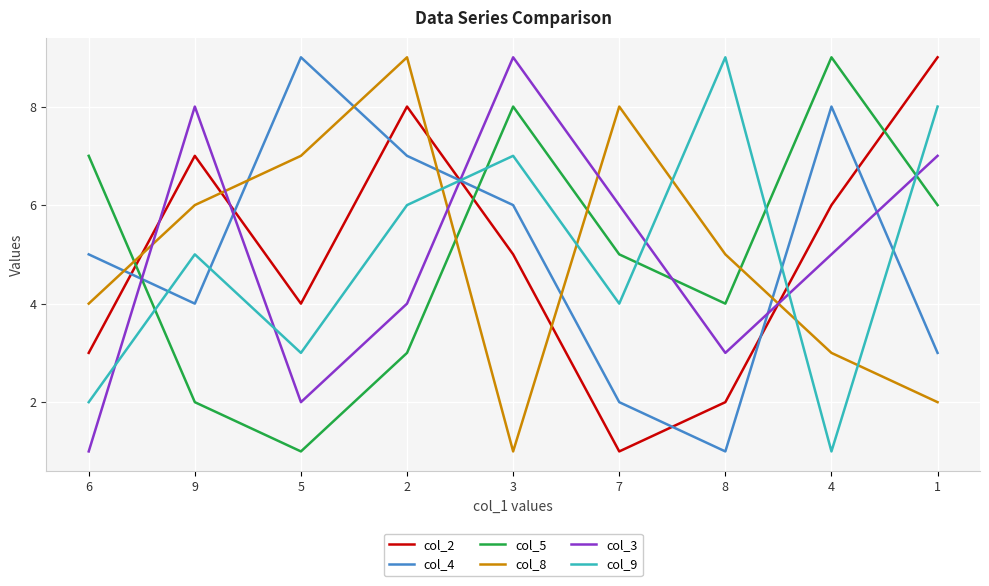

Count the col_5 values in the range 3 to 7.

5